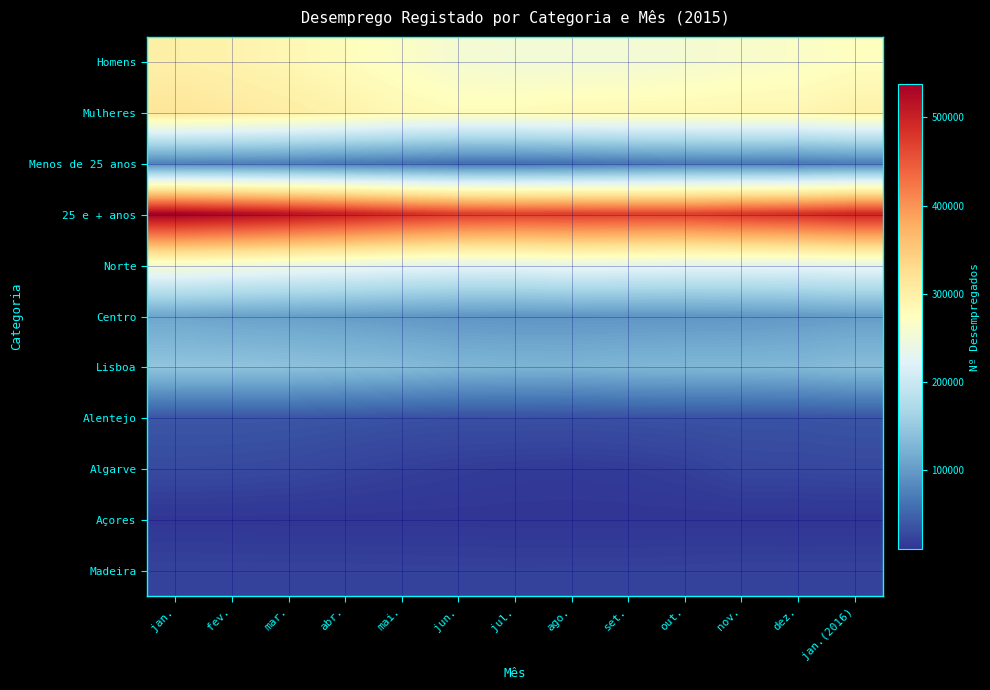

Rank the series by their maximum value, from highest to lowest.

25 e + anos, Mulheres, Homens, Norte, Lisboa, Centro, Menos de 25 anos, Alentejo, Algarve, Madeira, Açores